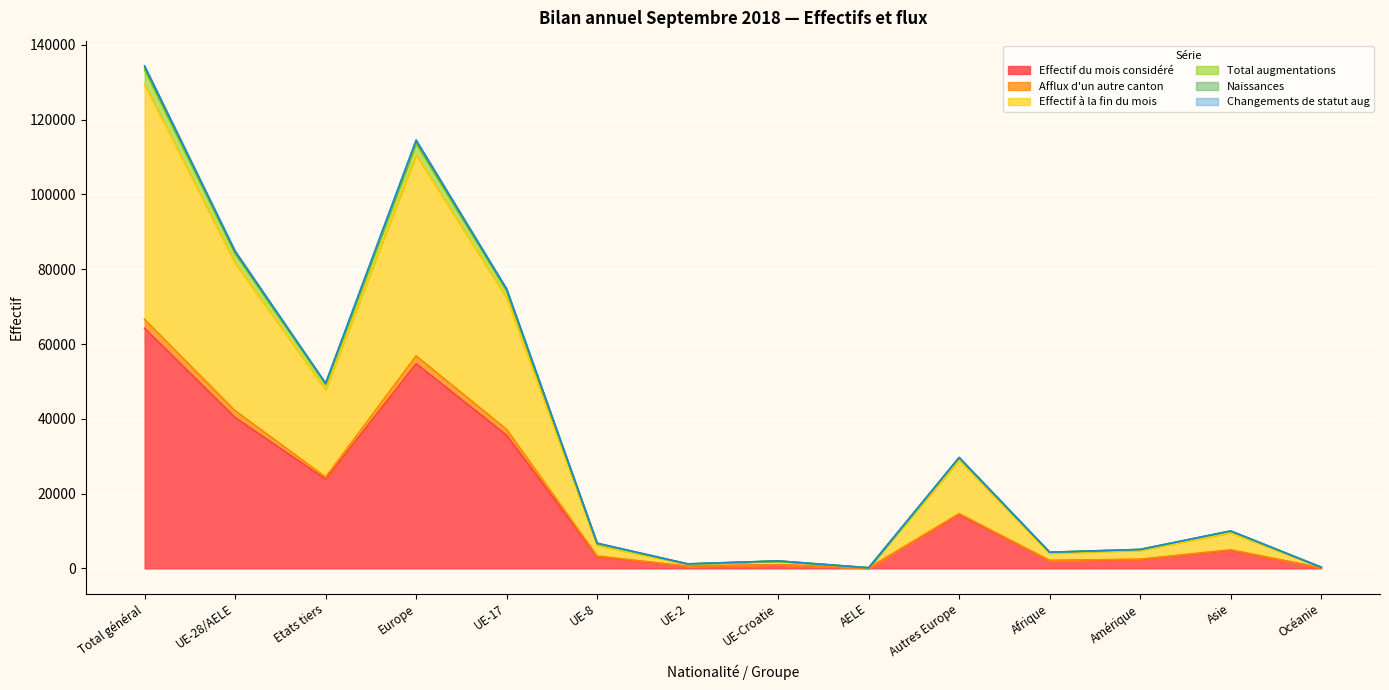

Reading right to left, extract all data points from this chart.

Effectif du mois considéré: 140	4817	2368	2077	14413	74	969	552	3118	35626	54752	23860	40339	64199
Afflux d'un autre canton: 146	4982	2475	2110	14664	82	989	591	3334	37153	56813	24422	42149	66571
Effectif à la fin du mois: 311	9535	4854	4061	28949	158	1941	1094	6137	72324	110603	47801	81654	129455
Total augmentations: 317	10016	5075	4320	29671	159	1994	1217	6764	74764	114569	49497	84898	134395
Naissances: 317	10003	5060	4319	29659	159	1985	1183	6663	74565	114214	49456	84555	134011